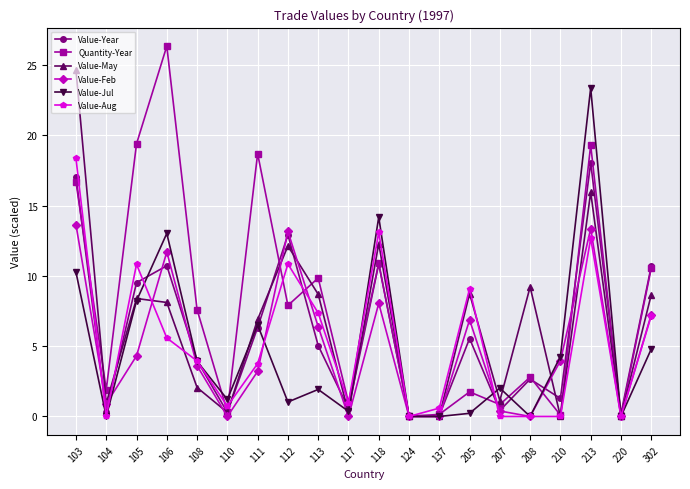

How many interior local peaks does the Value-May series have?

6